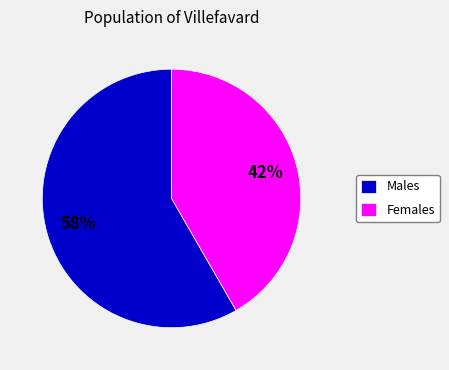

Which slice is the smallest?

Females